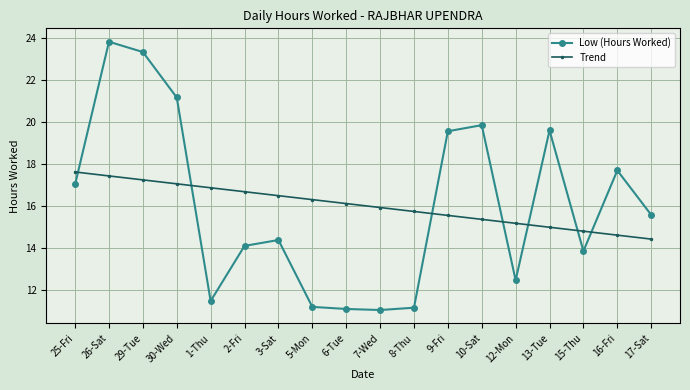

Rank the series by their maximum value, from lowest to highest.

Trend, Low (Hours Worked)